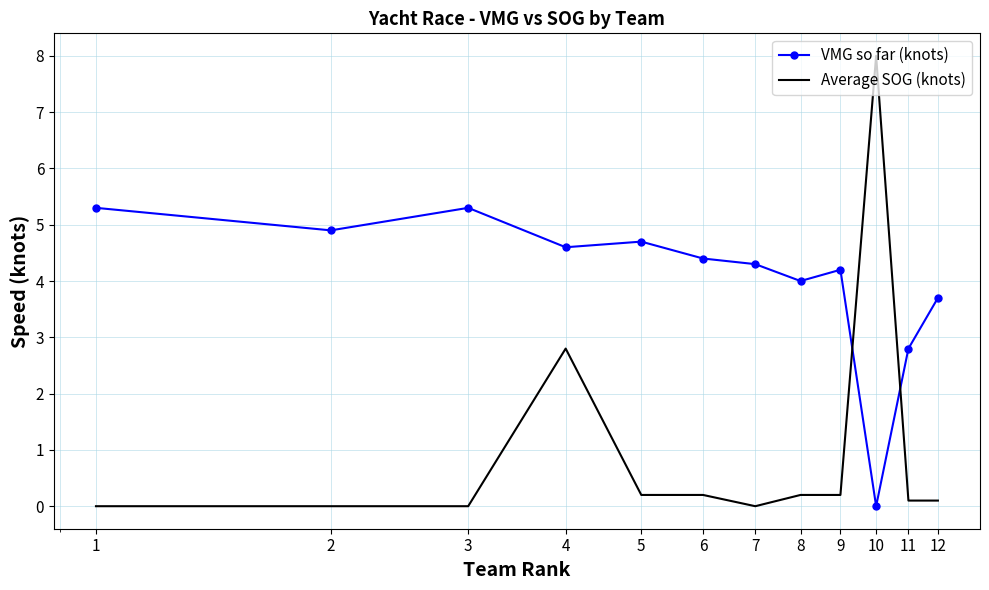

What is the difference between the maximum and minimum values in the VMG so far (knots) series?

5.3